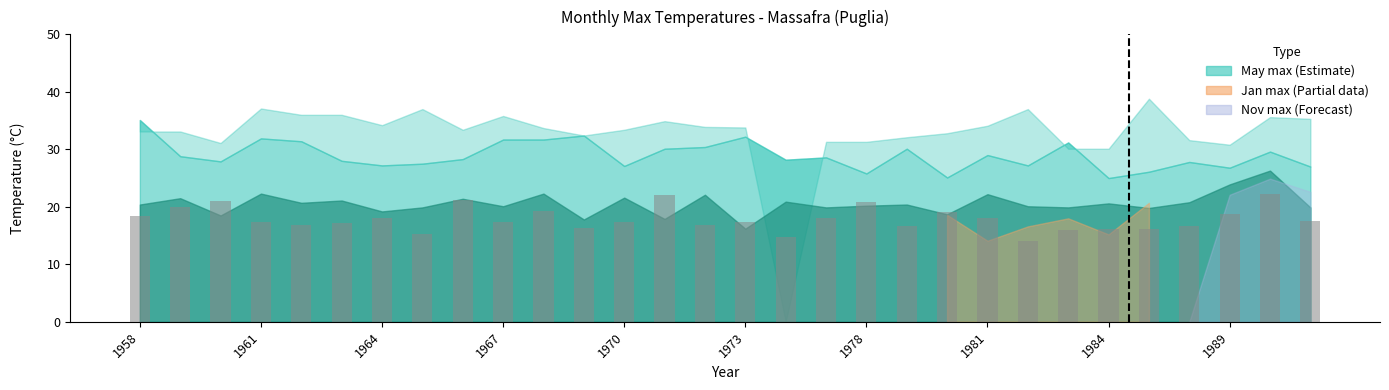

What is the greatest value displayed?

22.2